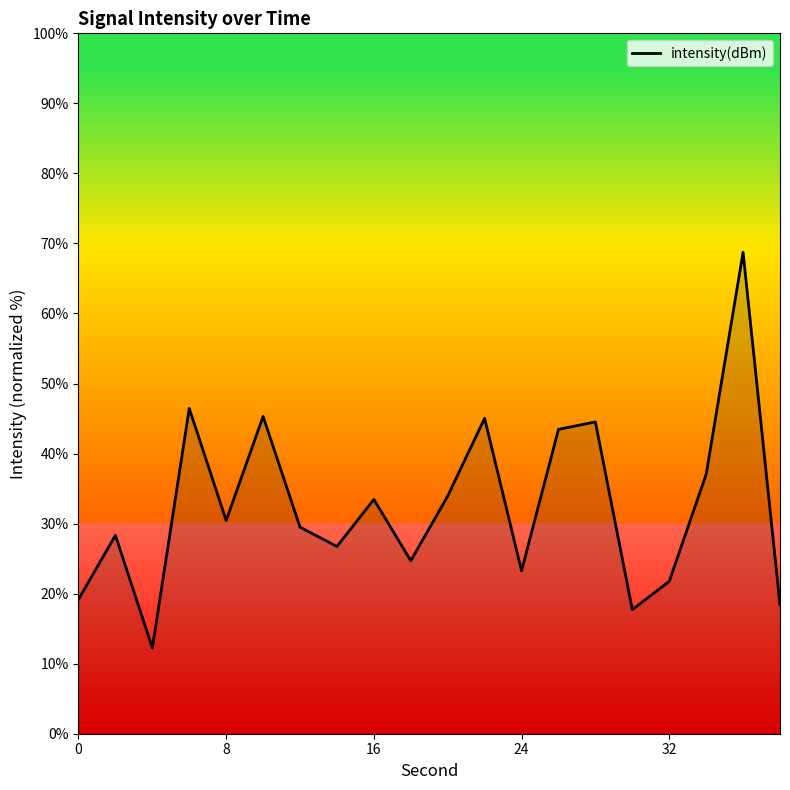

What is the minimum value shown in the chart?

12.3